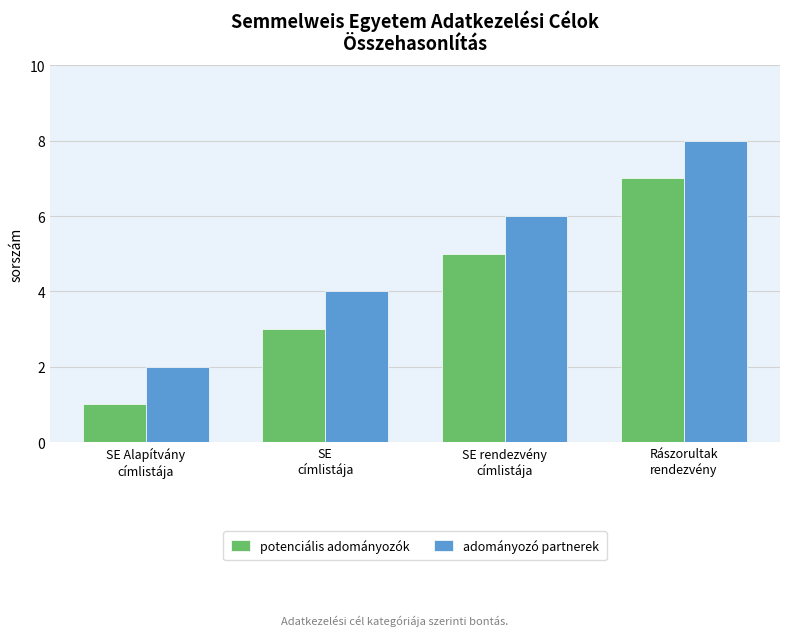

Rank the series by their average value, from lowest to highest.

potenciális adományozók, adományozó partnerek